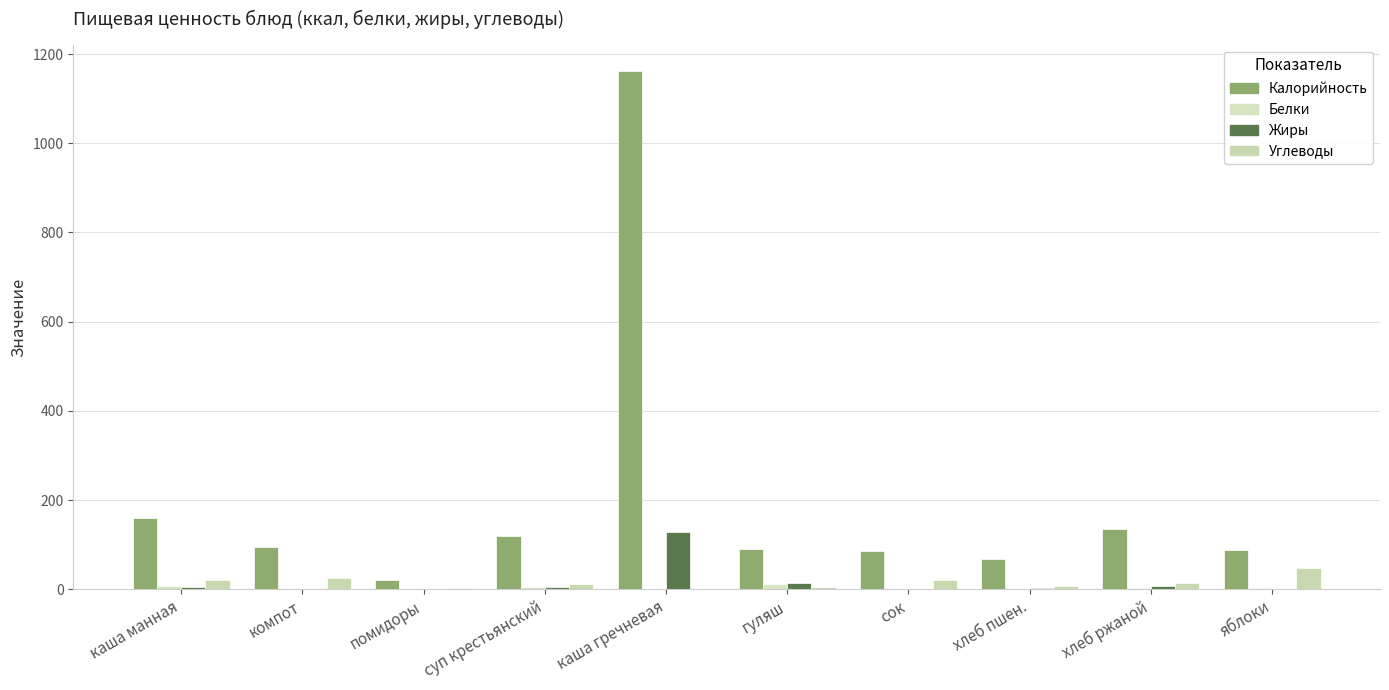

Rank the series by their maximum value, from lowest to highest.

Белки, Углеводы, Жиры, Калорийность